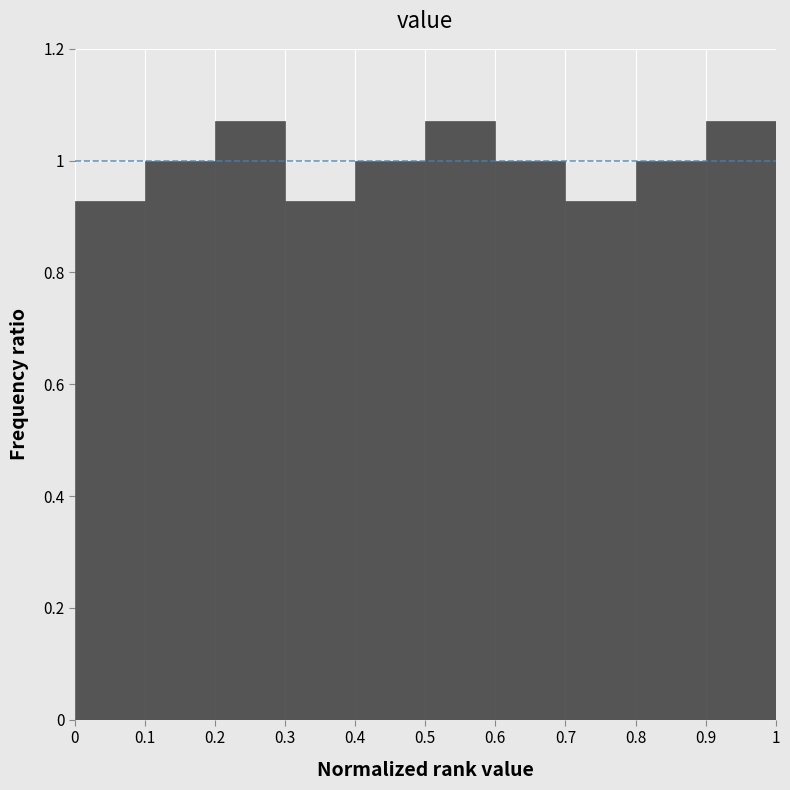

How tall is the bar that spans 0.6 to 0.7 on the x-axis? The values are not printed on the chart, so give them approximately, as read against the axis.

1.00